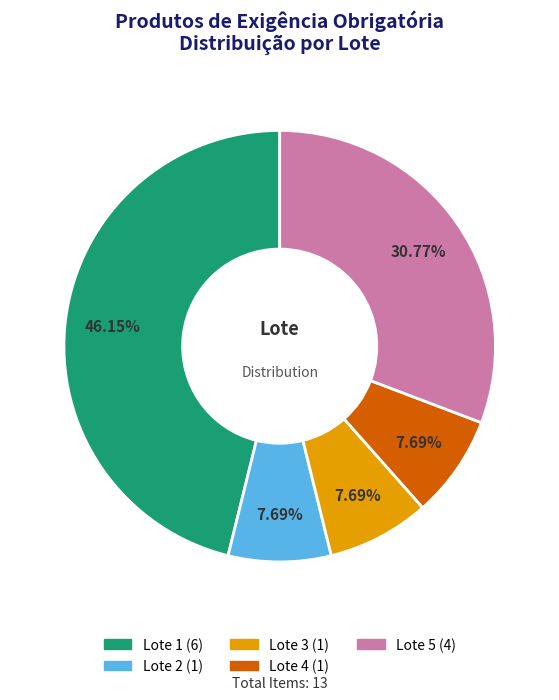

What is the largest slice in the pie chart?

Lote 1